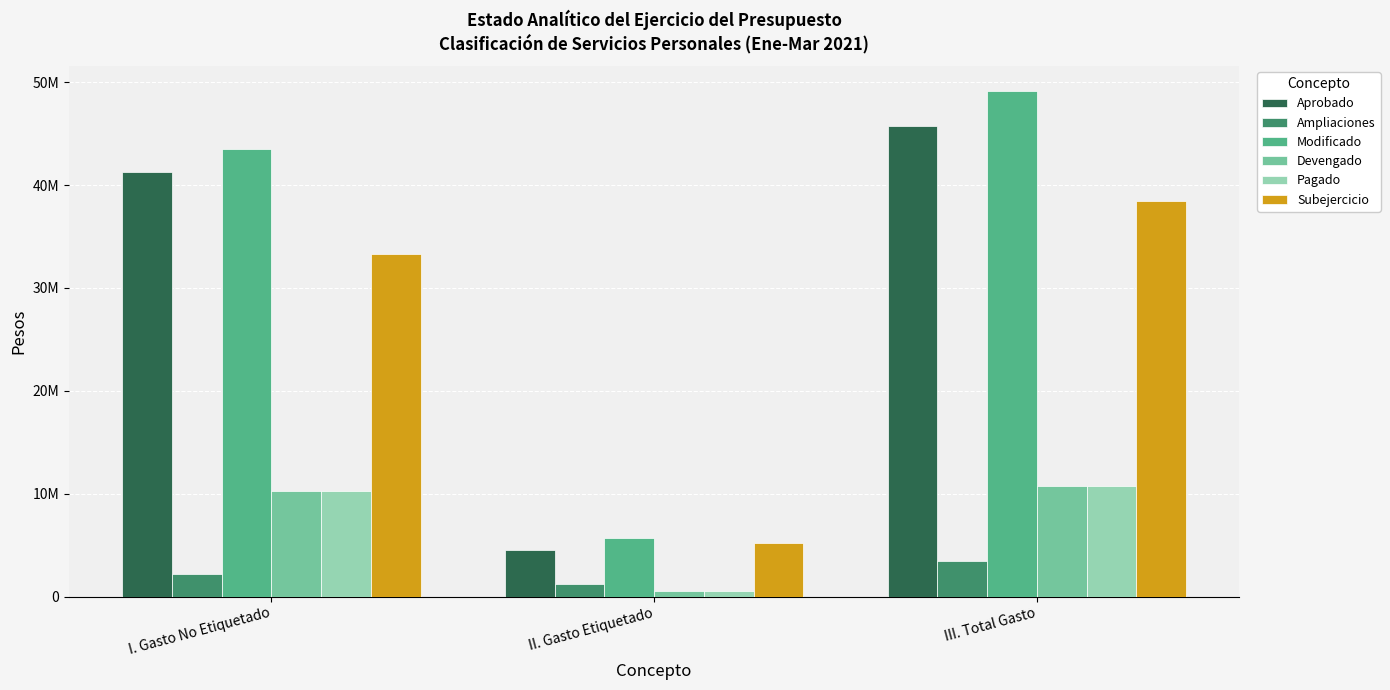

Rank the categories by Pagado value from lowest to highest.

II. Gasto Etiquetado, I. Gasto No Etiquetado, III. Total Gasto